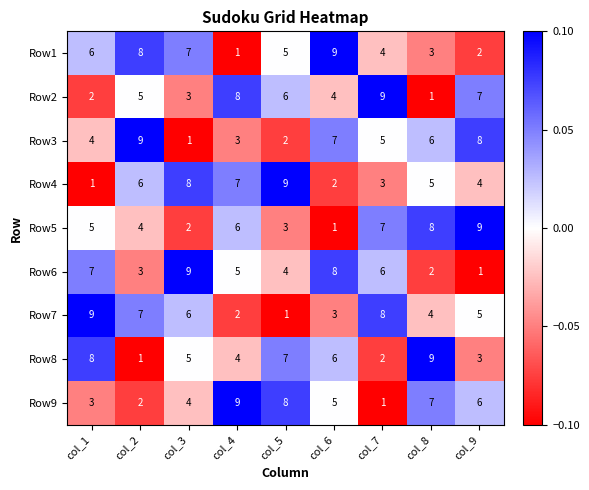

What is the greatest value displayed?

9